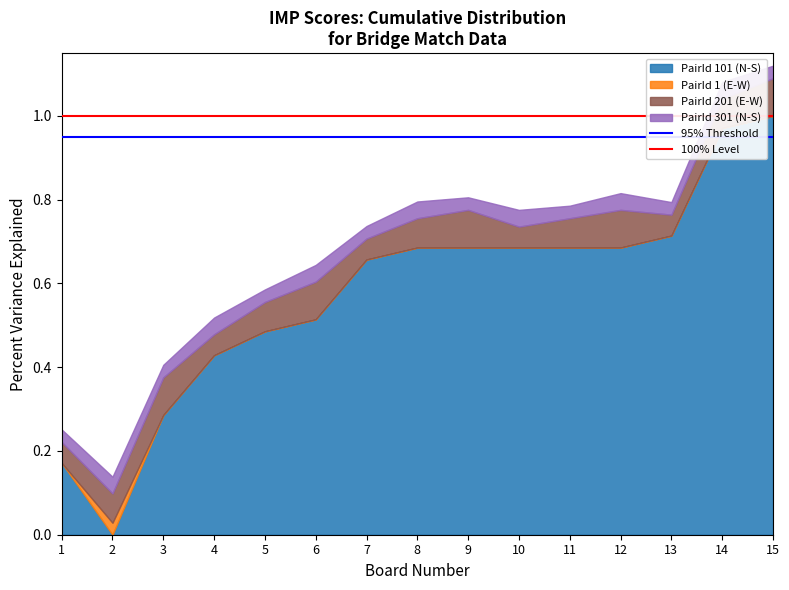

The value of 95% Threshold at 1 is 1.3. True or false?

False